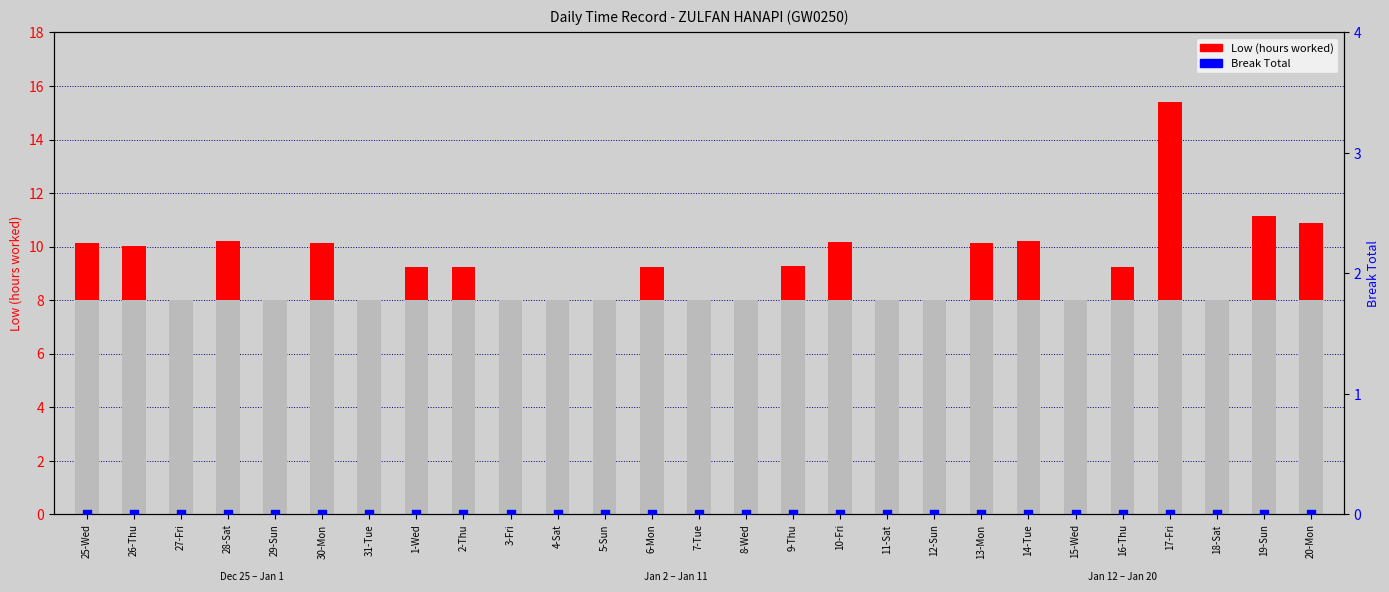

Which series has the largest Y range (max minus min)?

Low (hours worked)